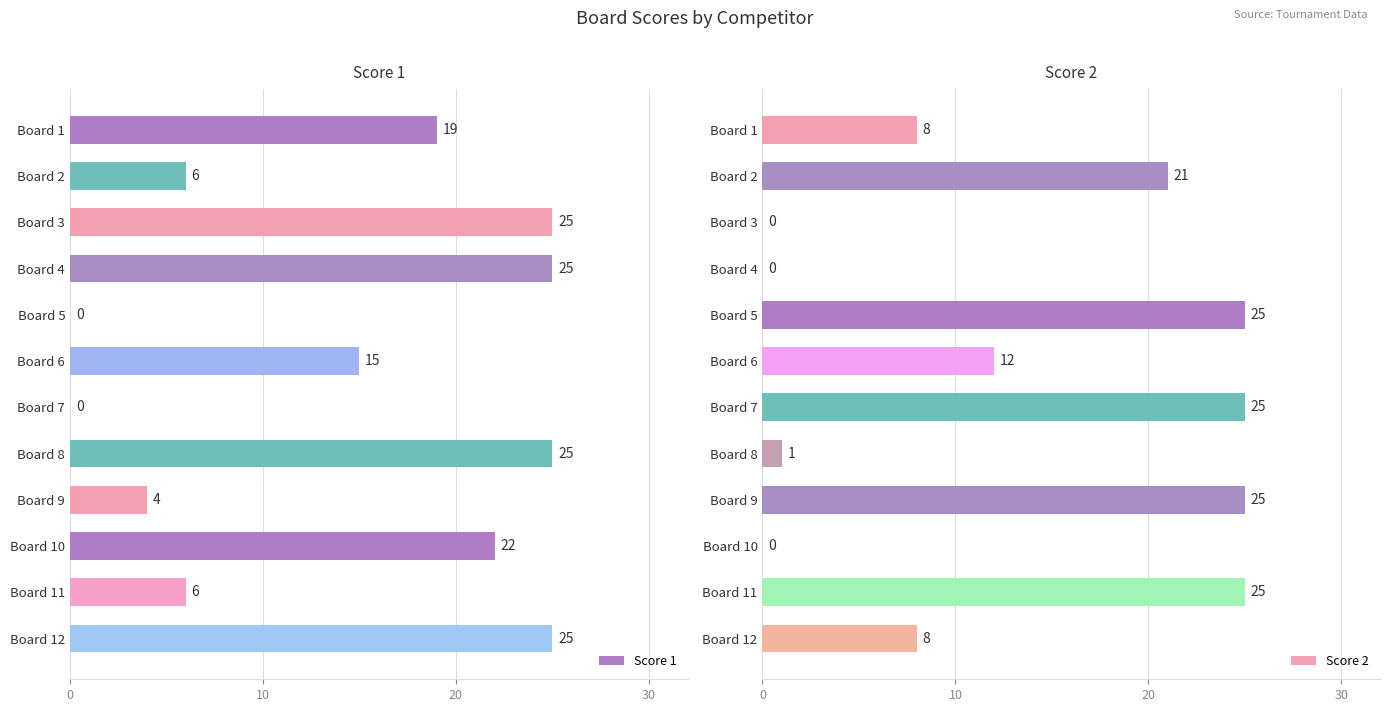

Rank the series by their average value, from highest to lowest.

Score 1, Score 2